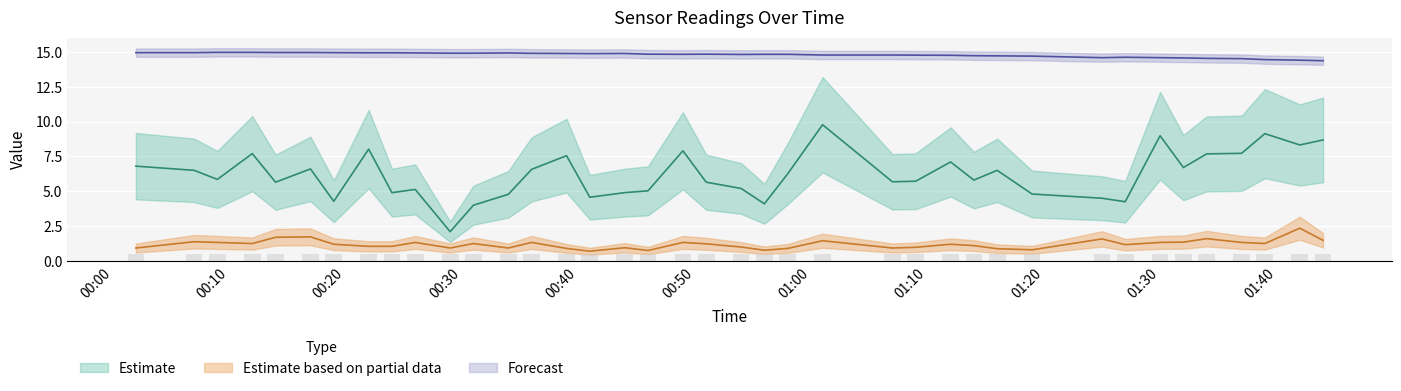

What position from the left is 5?

6